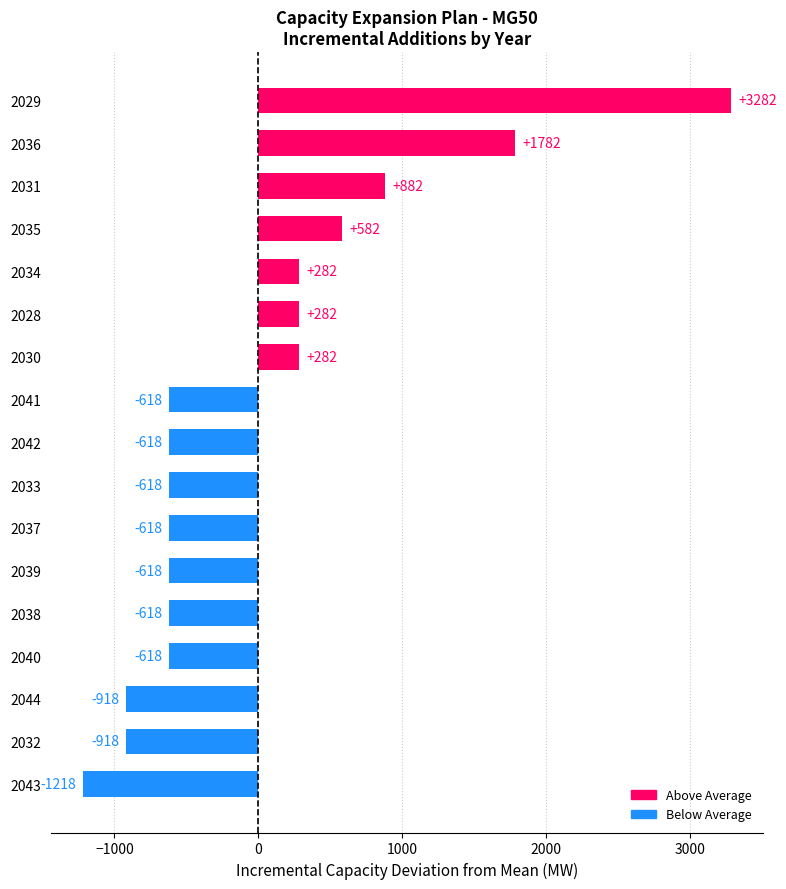

The chart shows a value of -1301.1 at 2044. True or false?

False